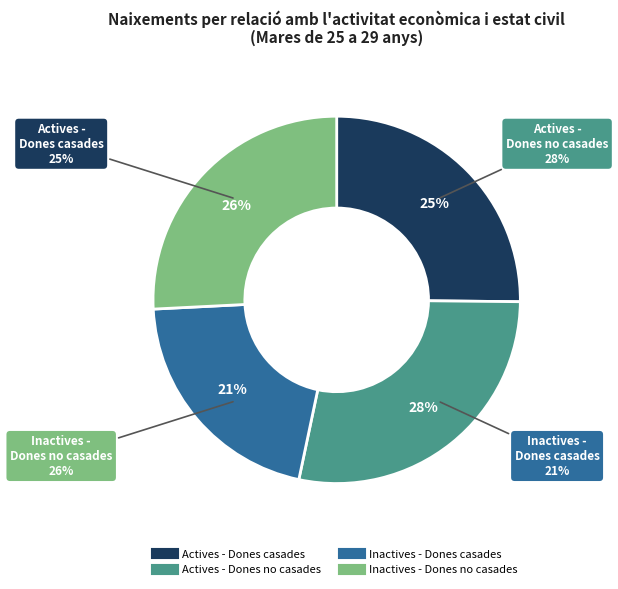

To the nearest percent, what is the average slice percentage?

25%